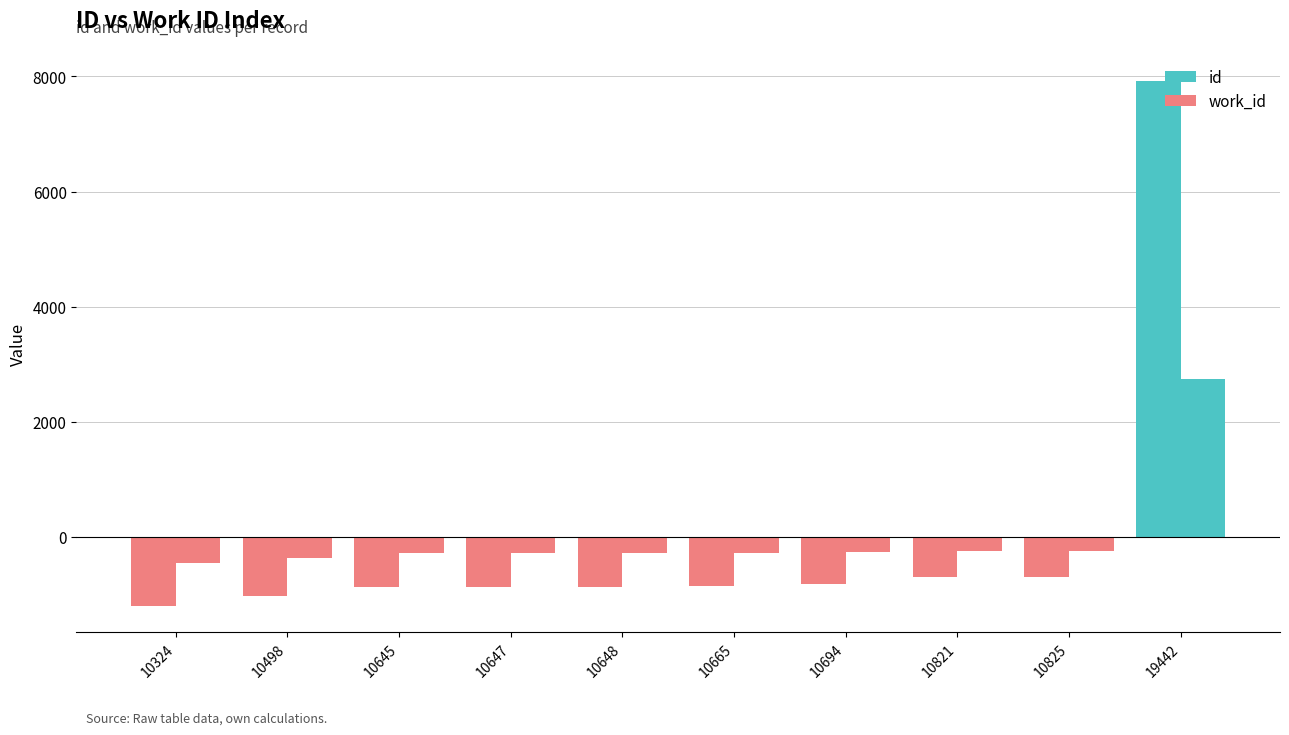

Rank the series at 10825 from lowest to highest value.

work_id, id